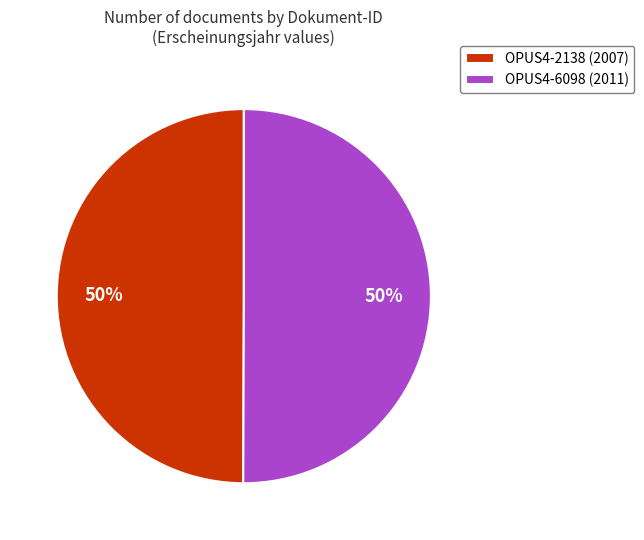

Combined, do OPUS4-2138 (2007) and OPUS4-6098 (2011) account for over 50%?

Yes